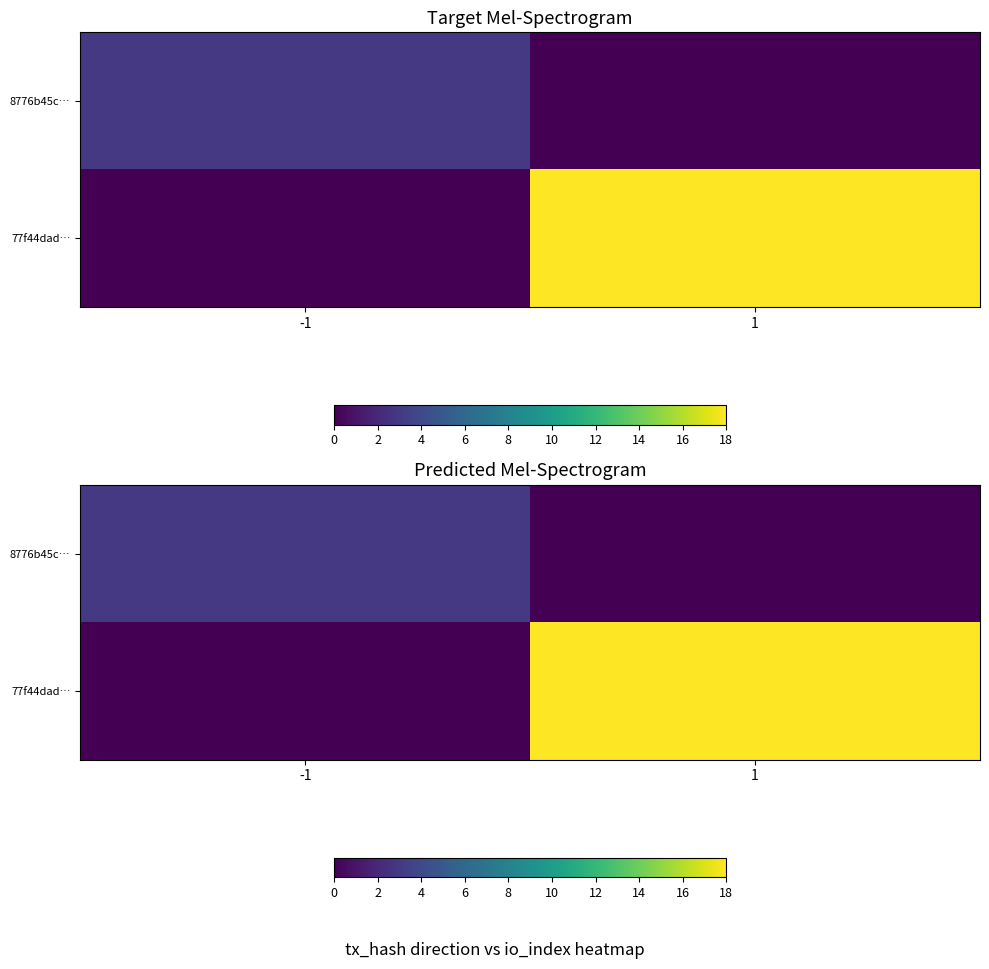

At which label does 77f44dad… reach its minimum?

-1